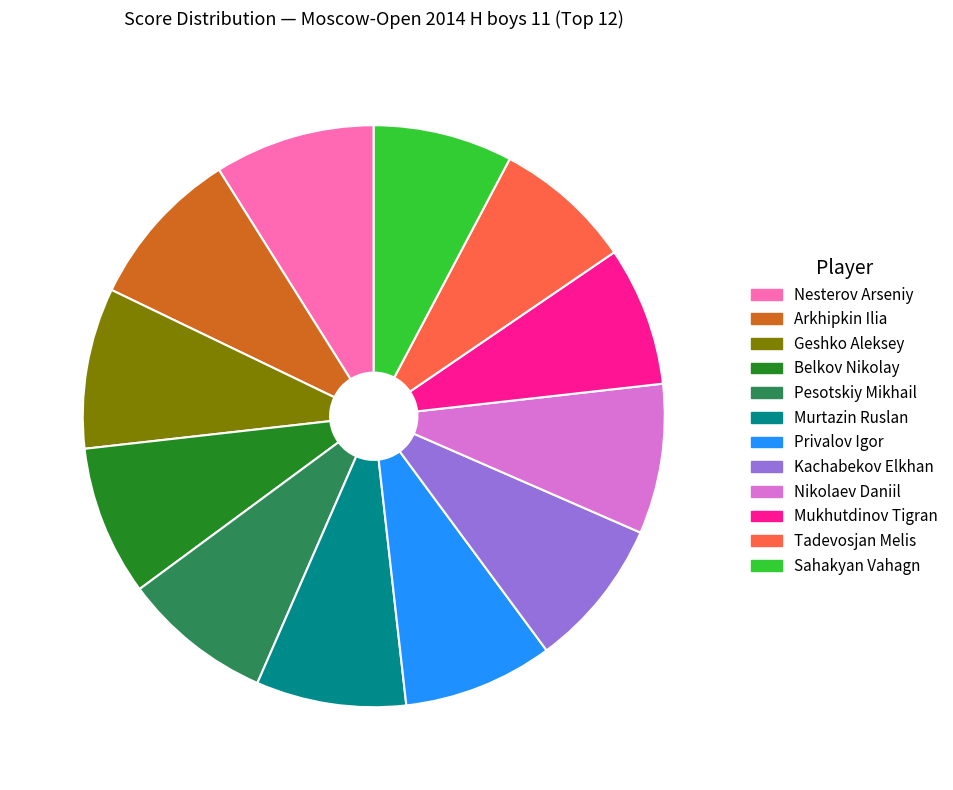

Is there a majority slice in this chart?

No